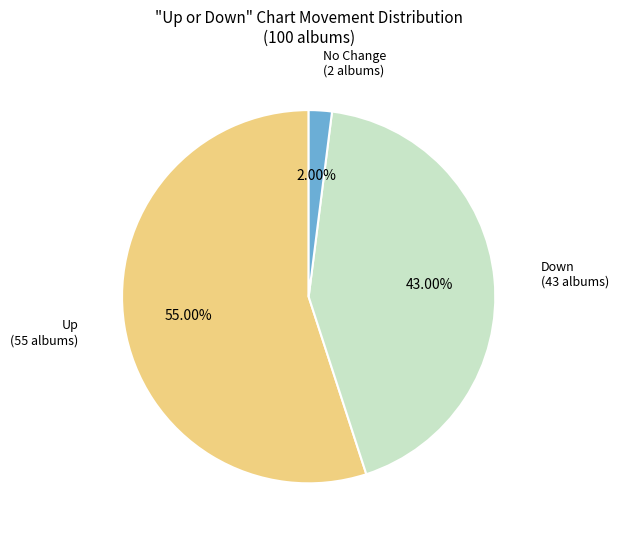

Is there a majority slice in this chart?

Yes